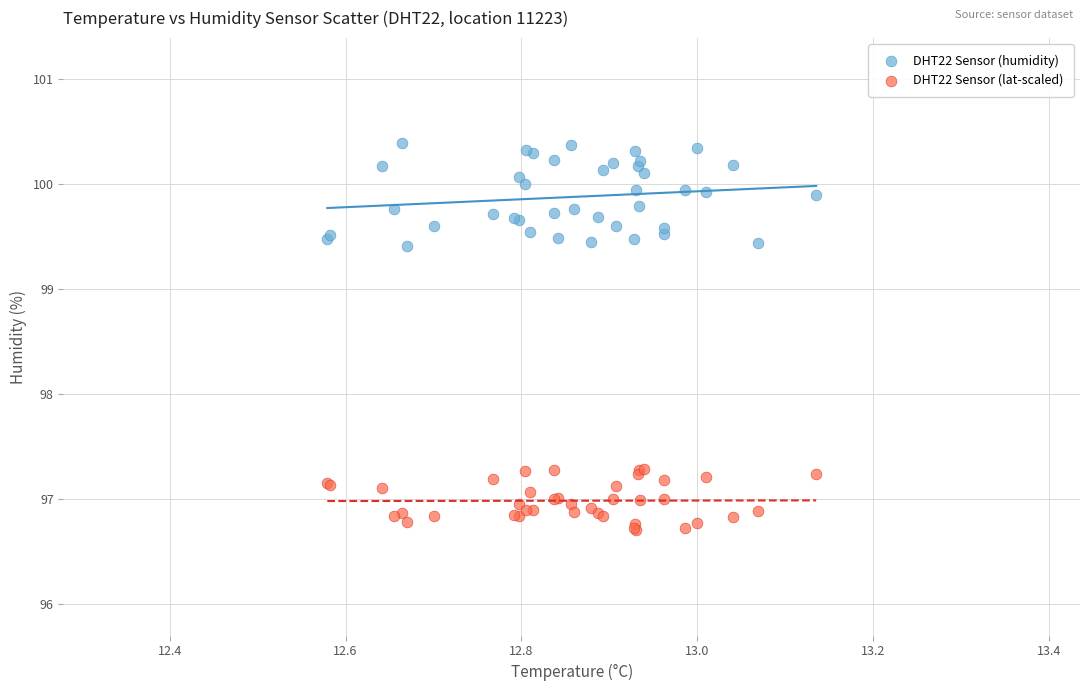

Which series has the largest Y range (max minus min)?

DHT22 Sensor (humidity)